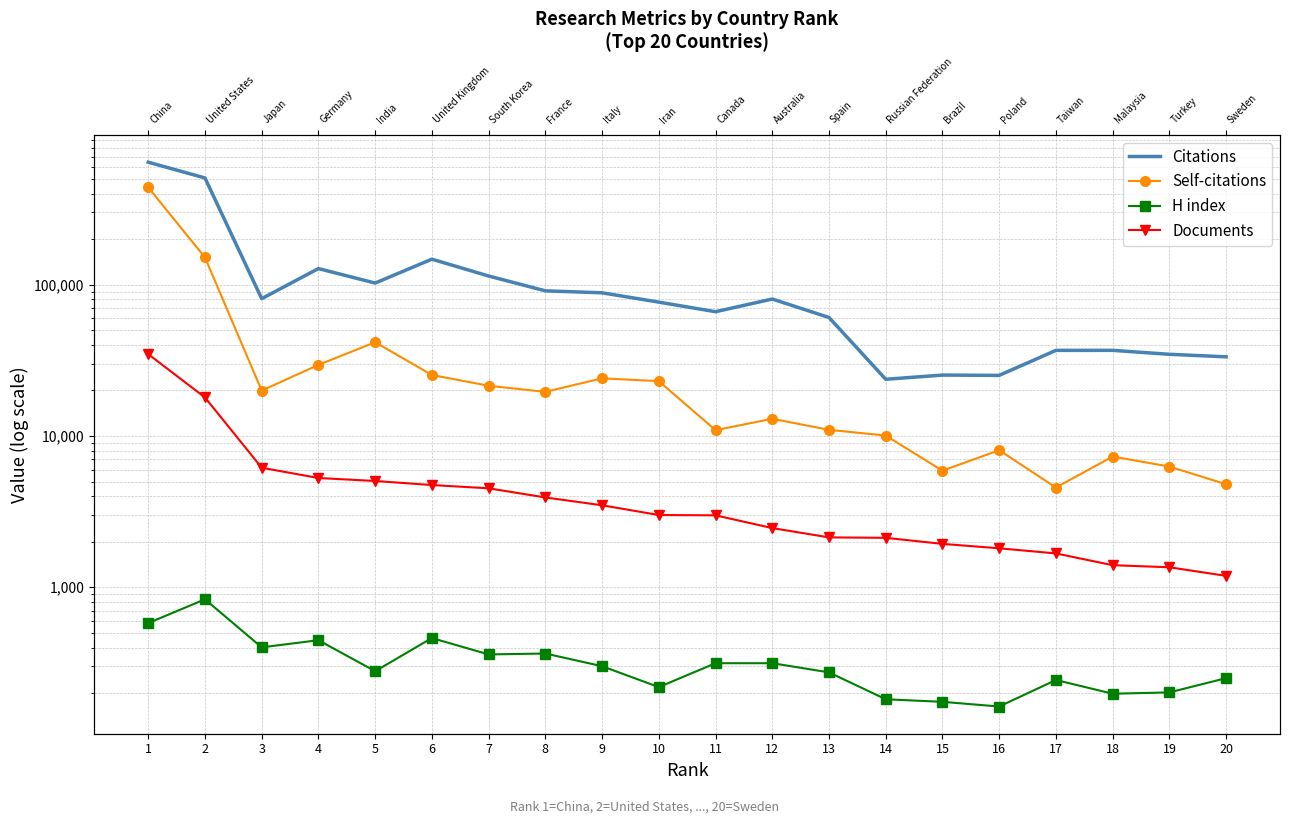

What are all the series names shown in the legend?

Citations, Self-citations, H index, Documents